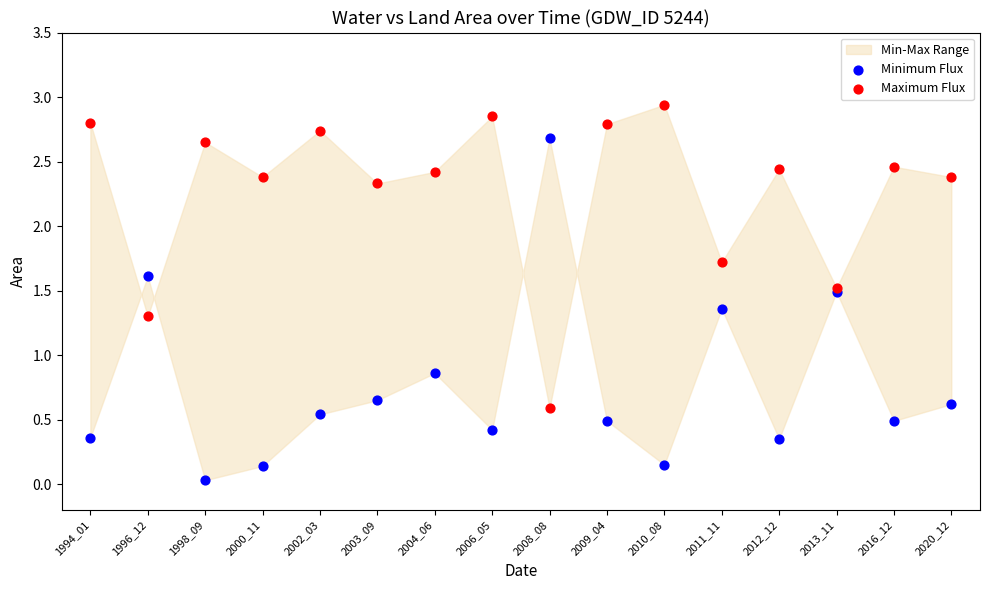

In the Maximum Flux series, what Y value is closest to 1?

1.3